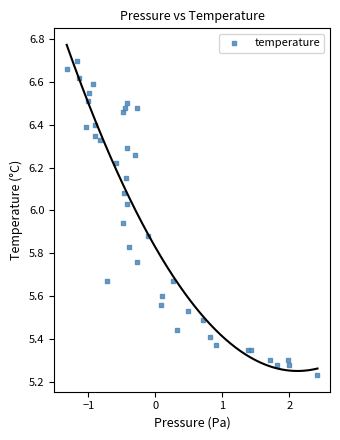

What is the range of X values (max minus min)?

3.7